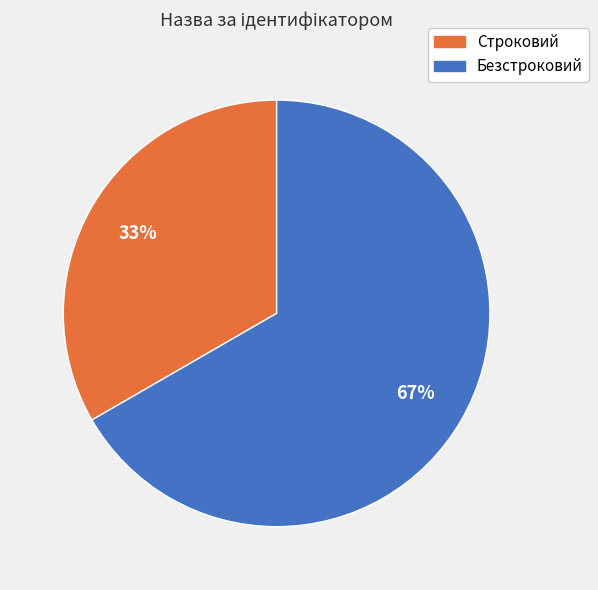

How many slices are in this pie chart?

2